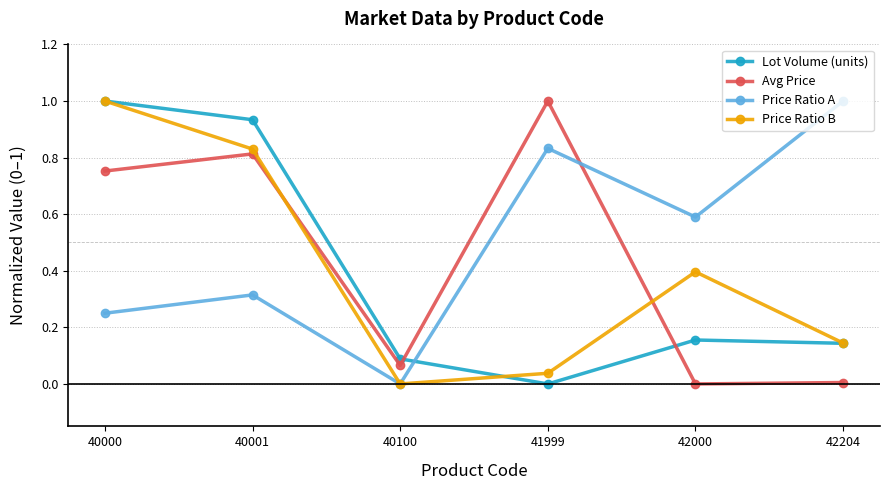

What are all the series names shown in the legend?

Lot Volume (units), Avg Price, Price Ratio A, Price Ratio B